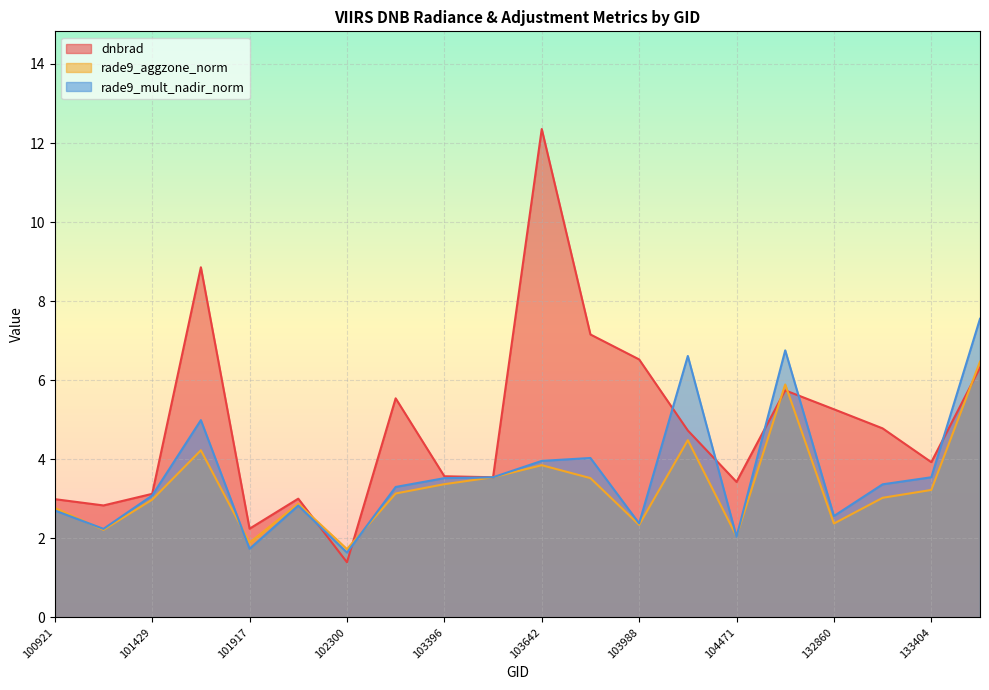

At which category does rade9_aggzone_norm reach its first local peak?

101805